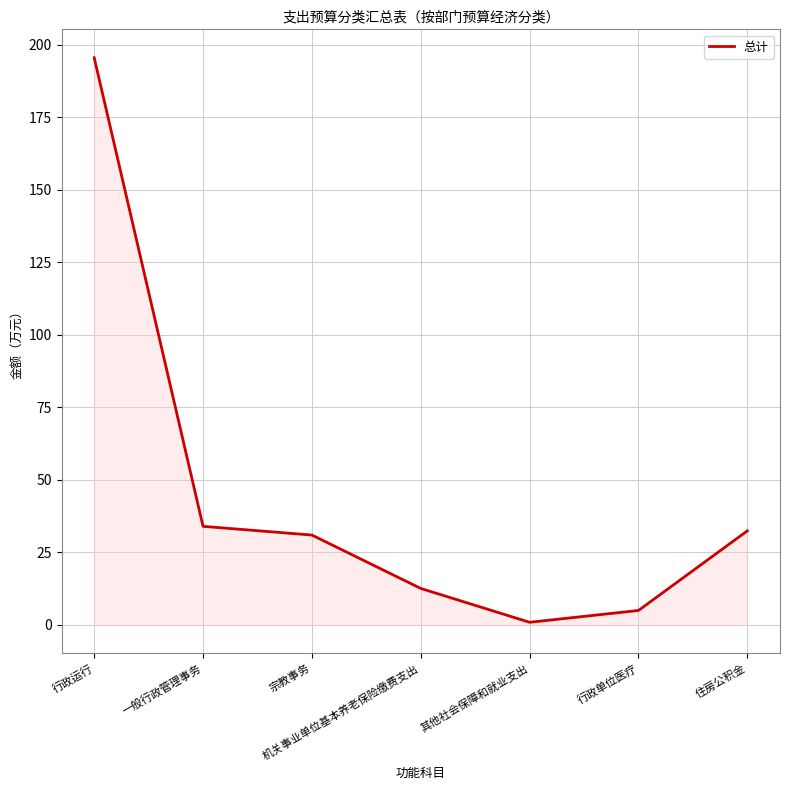

What is the maximum value shown in the chart?

195.5